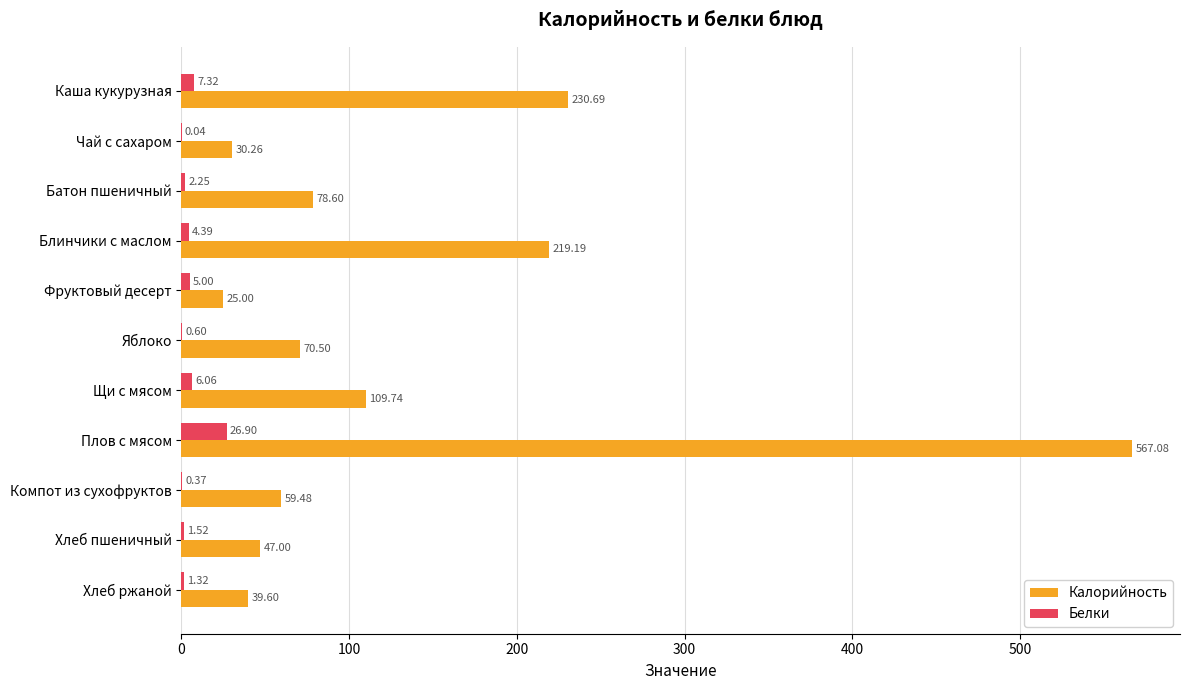

At which category is the sum across all series the highest?

Плов с мясом